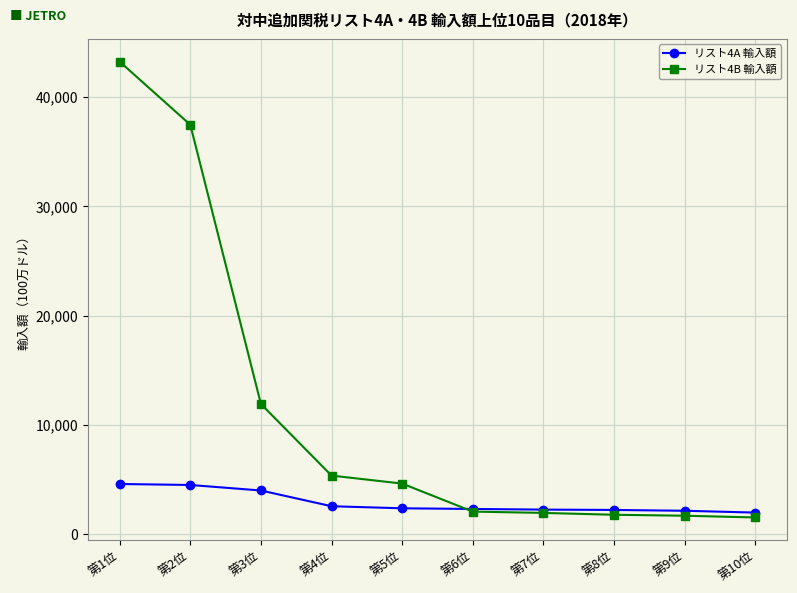

Rank the series by their maximum value, from highest to lowest.

リスト4B 輸入額, リスト4A 輸入額